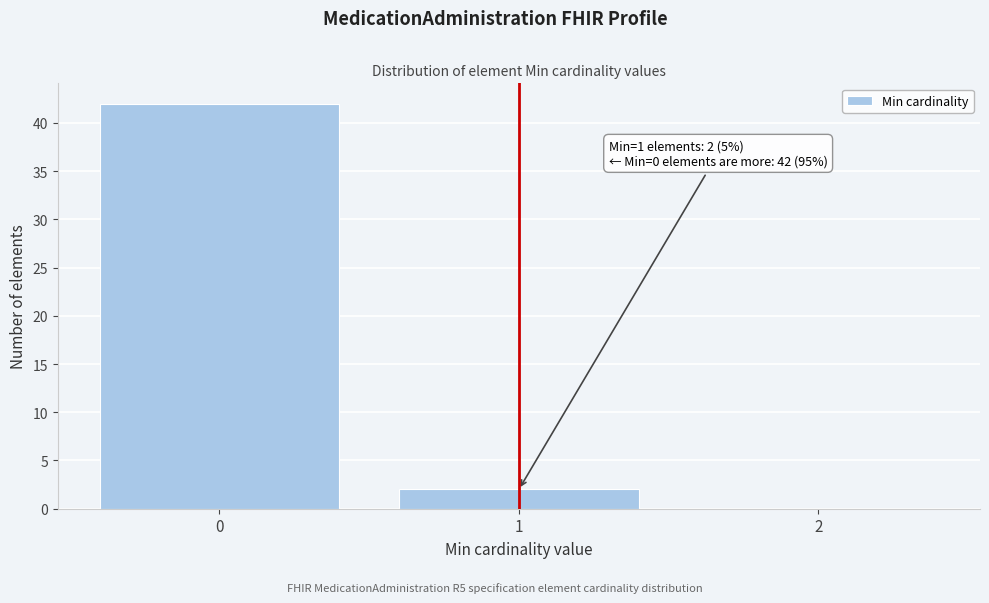

Reading left to right, what are all the values shown in this chart?

0=42	1=2	2=0